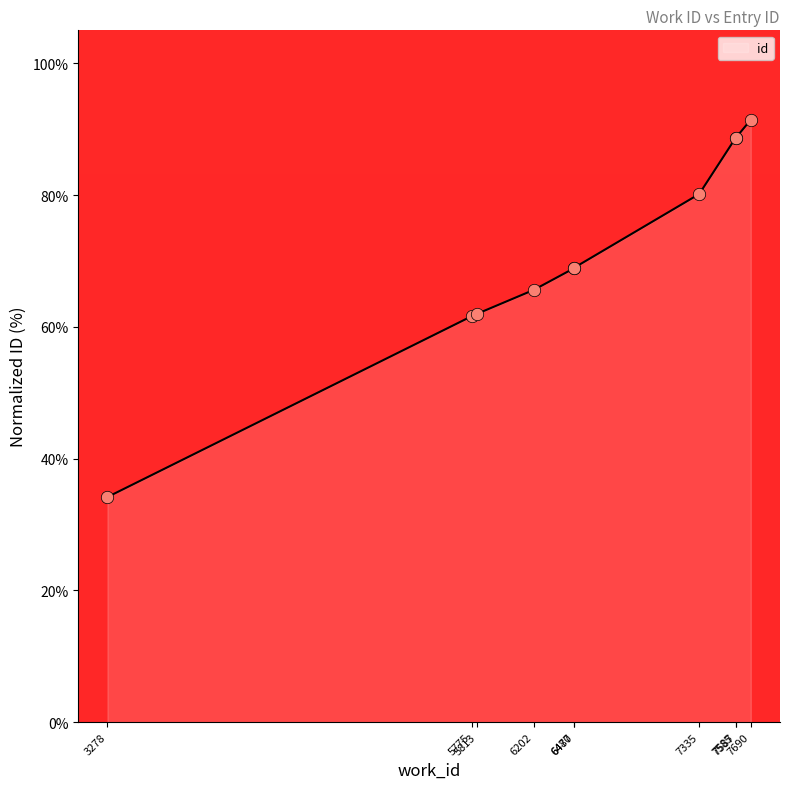

What is the change in value from 3278 to 5775?

+27.5